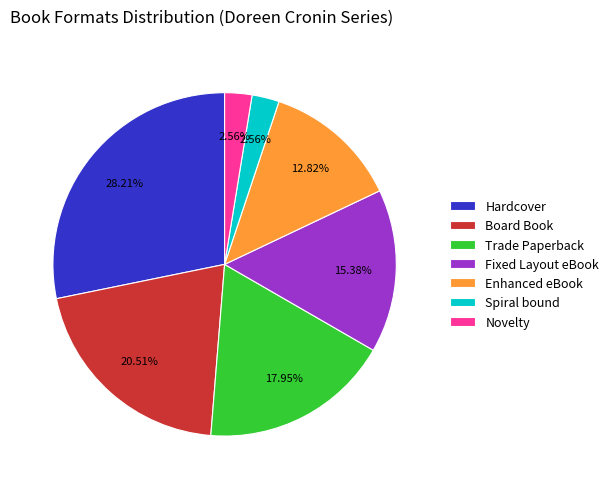

How many slices are in this pie chart?

7